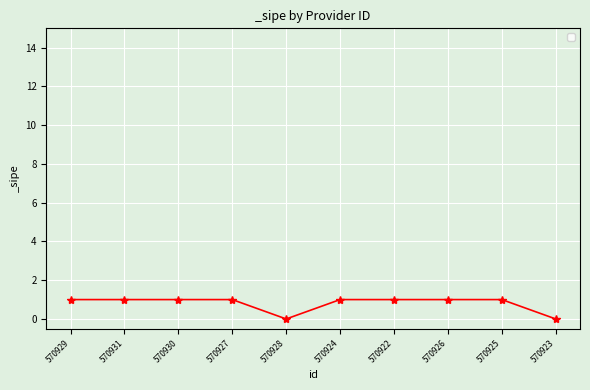

What is the label of the 4th point from the left?

570927